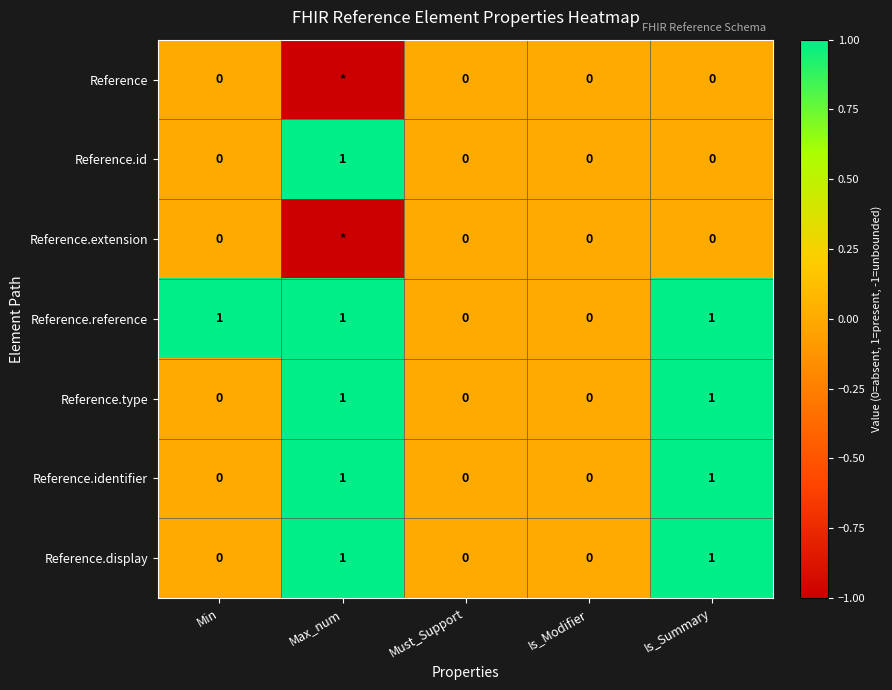

What is the difference between the maximum and minimum values in the Reference.display series?

1